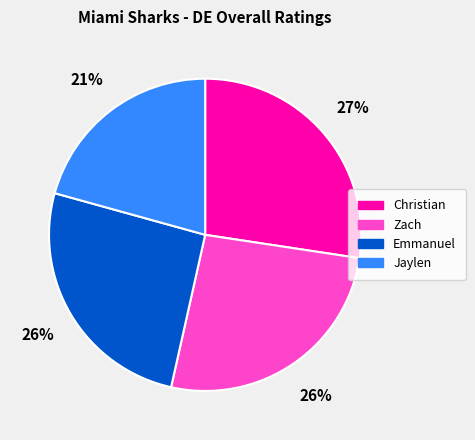

Is the sum of Zach and Emmanuel greater than half?

Yes